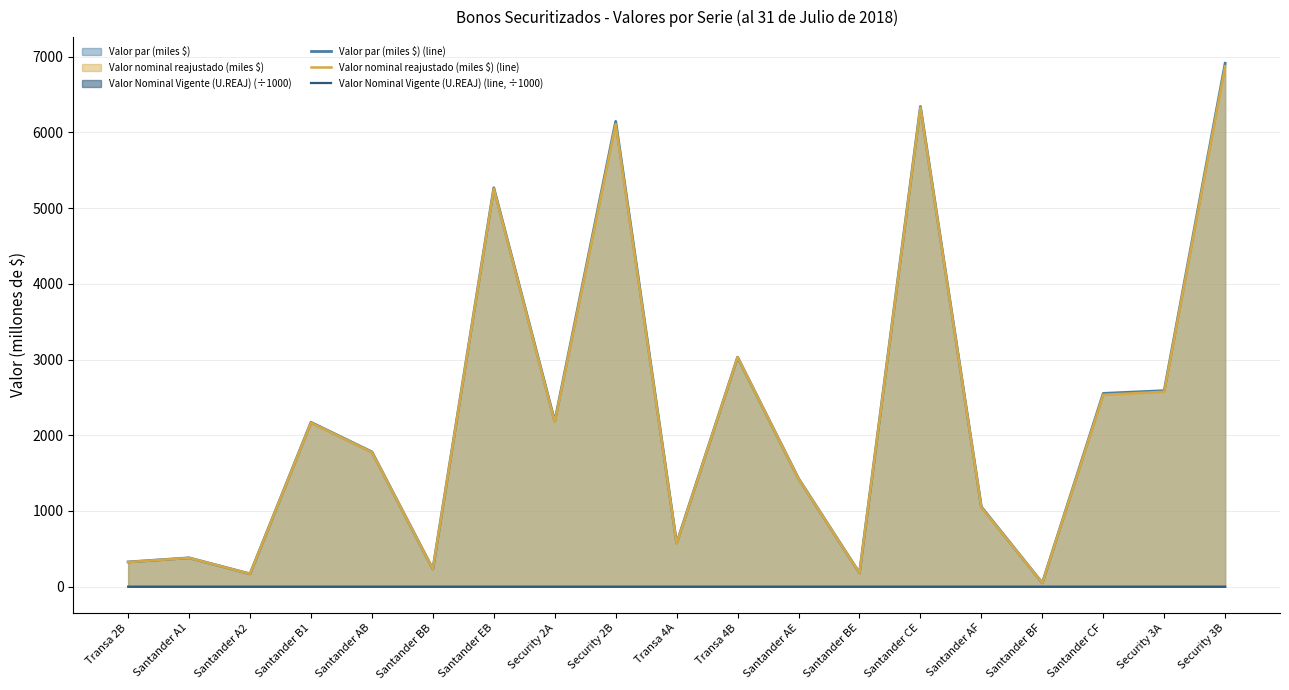

Which series has the largest range (max minus min)?

Valor par (miles $) (line)